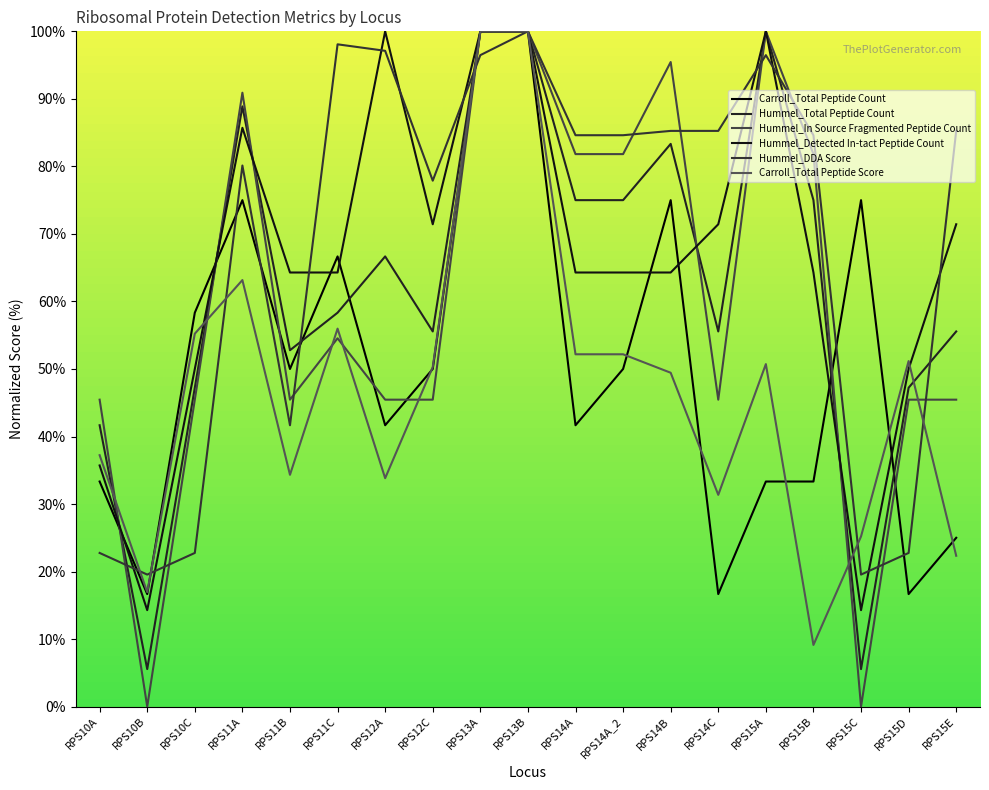

Does the chart have visible grid lines?

No